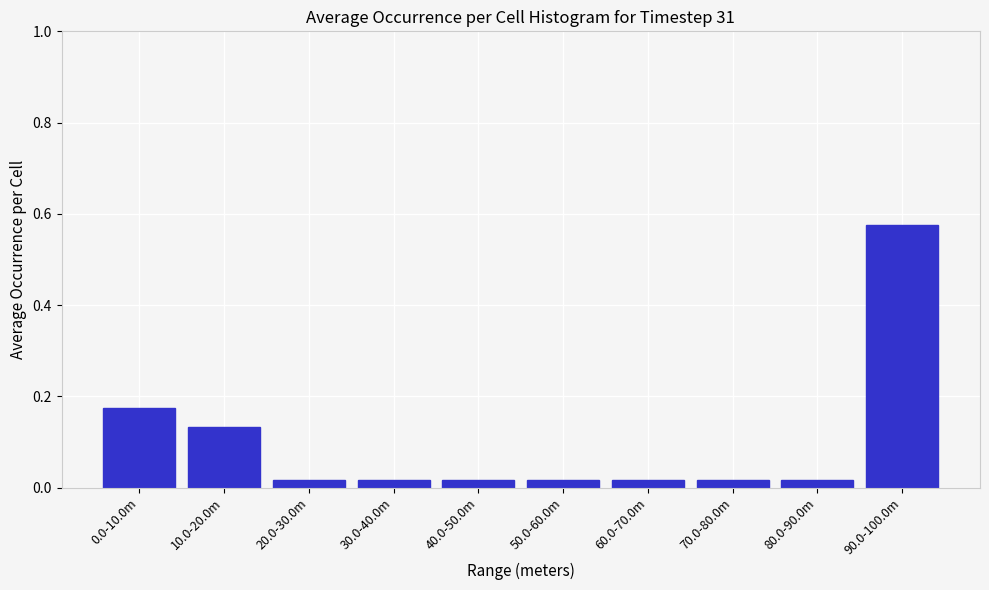

Which label corresponds to the largest value in the chart?

90.0-100.0m